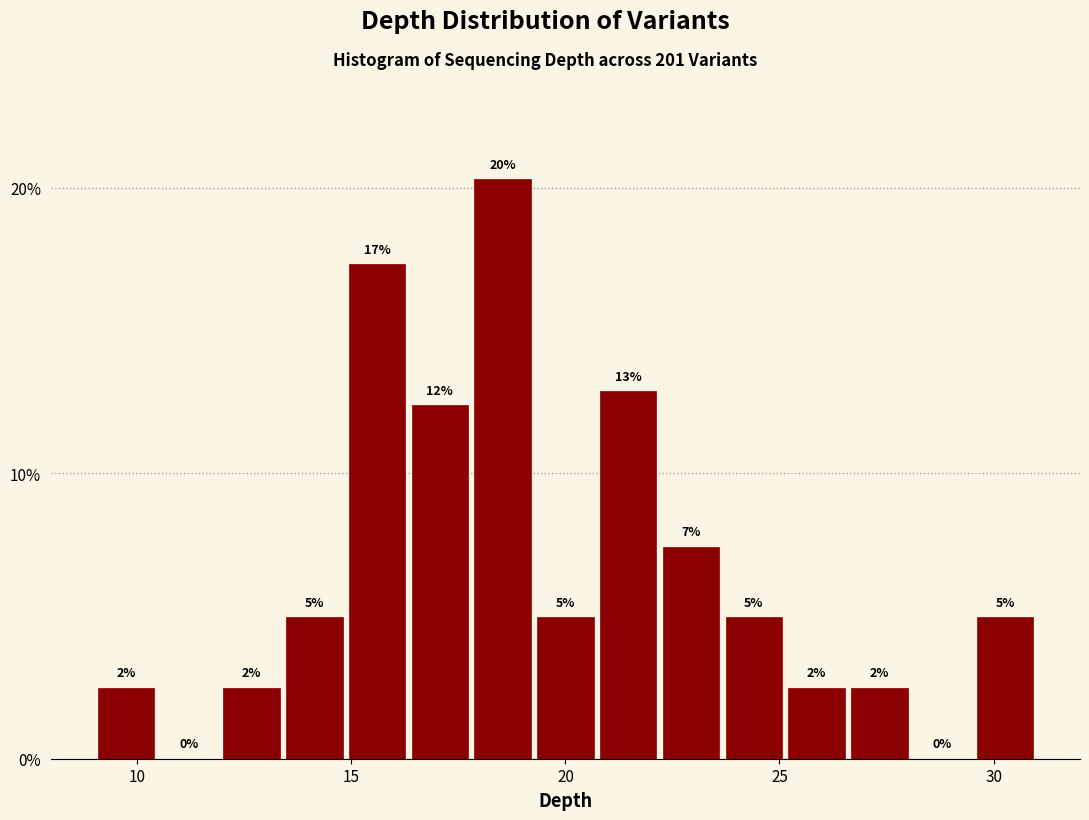

Read against the x-axis, roughly where is the centre of the tallest bar?

18.5